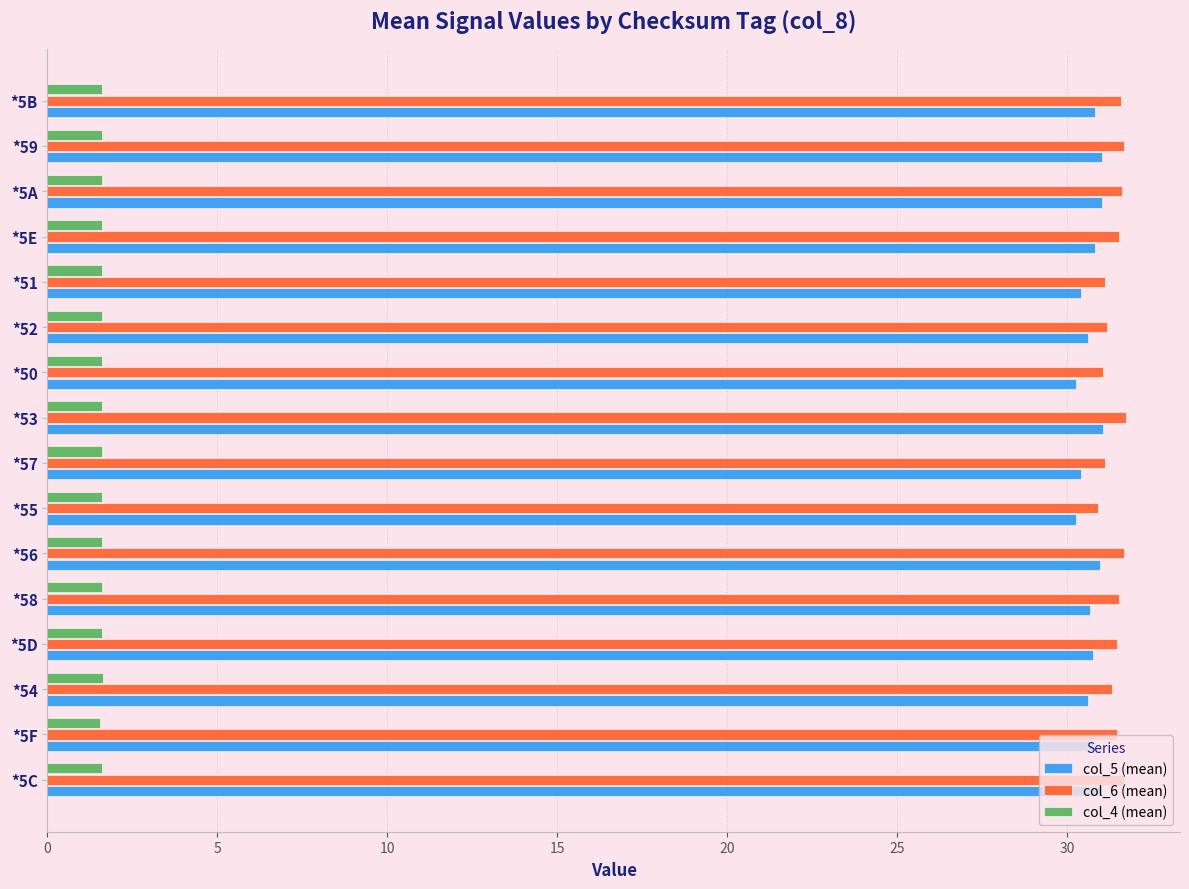

What is the difference between the second highest and minimum values in the col_5 (mean) series?

0.7